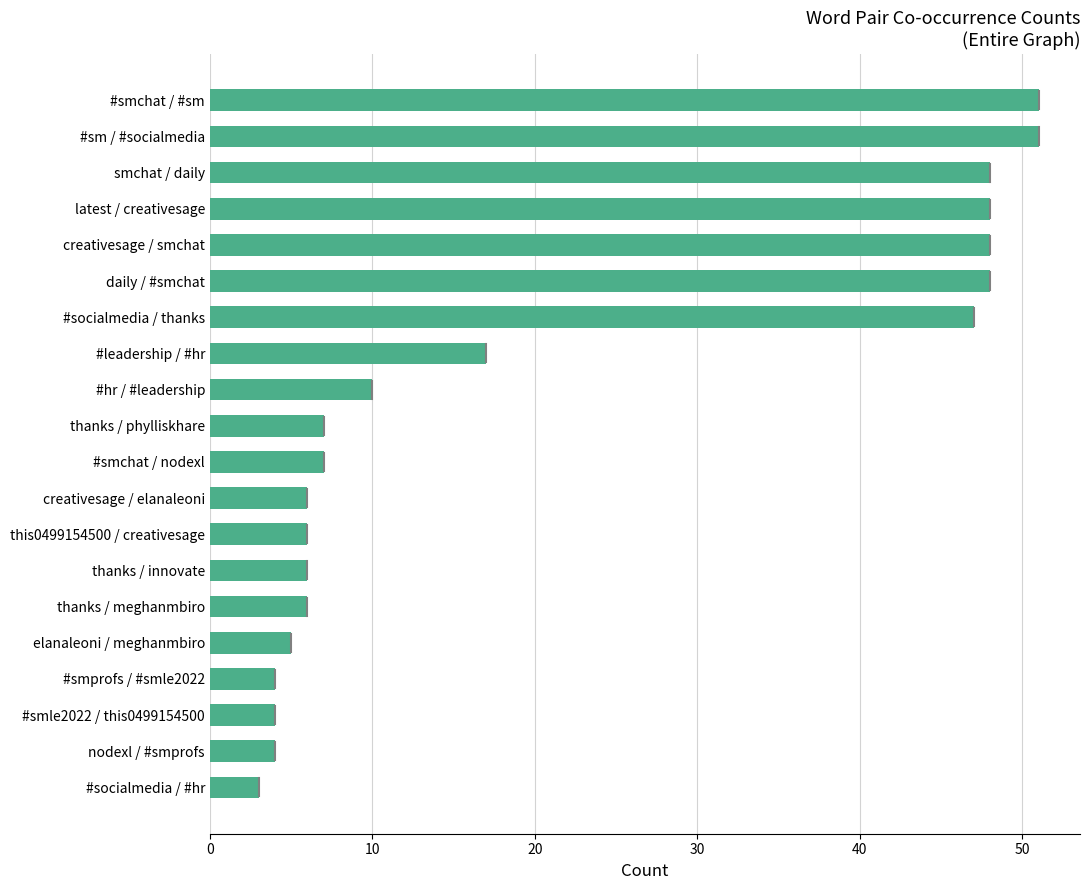

Where is the data nearest to the value 27?

#leadership / #hr